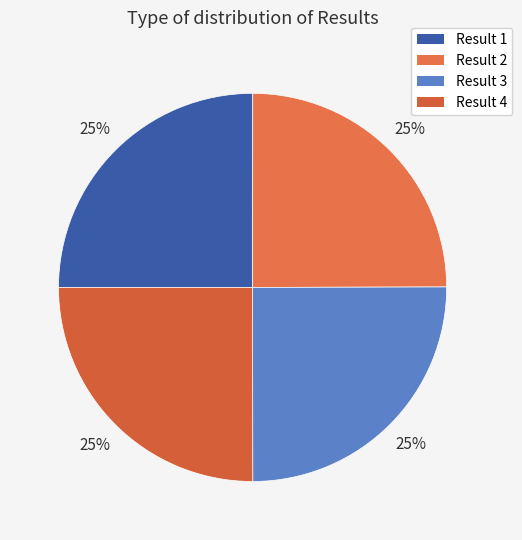

Count the number of slices in the pie.

4